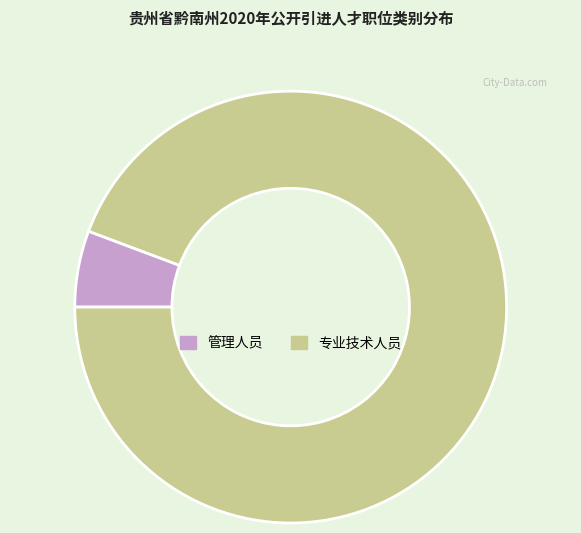

Count the number of slices in the pie.

2